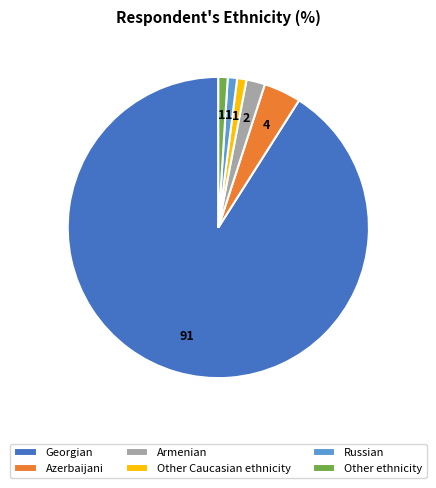

How many segments does this pie chart have?

6